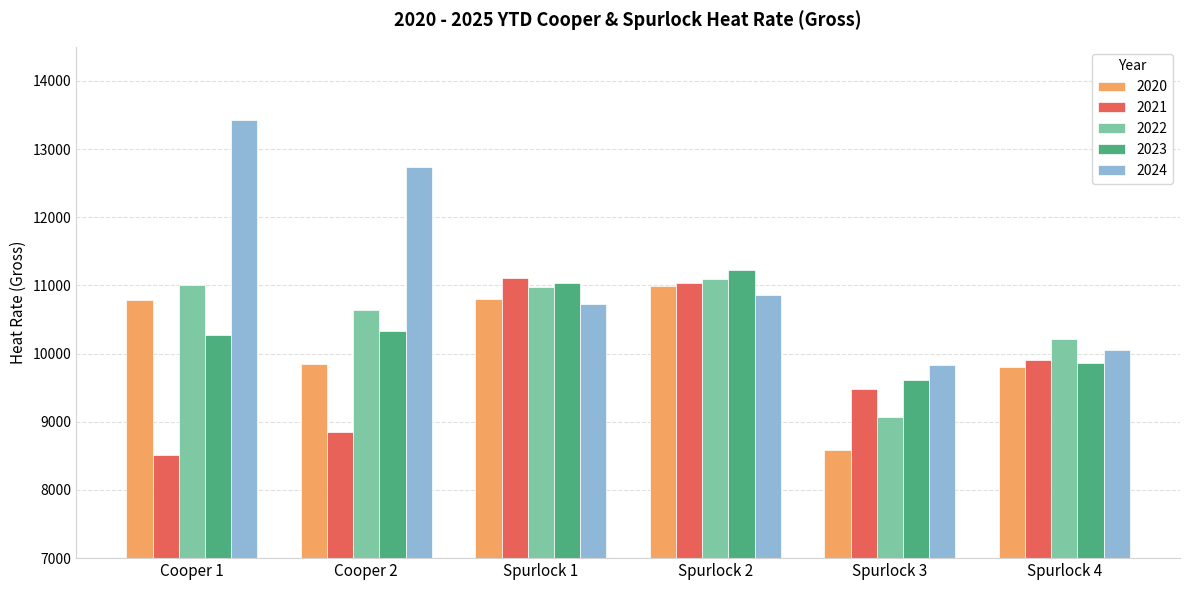

Is the value of 2024 at Spurlock 4 greater than the value of 2023 at Spurlock 3?

Yes